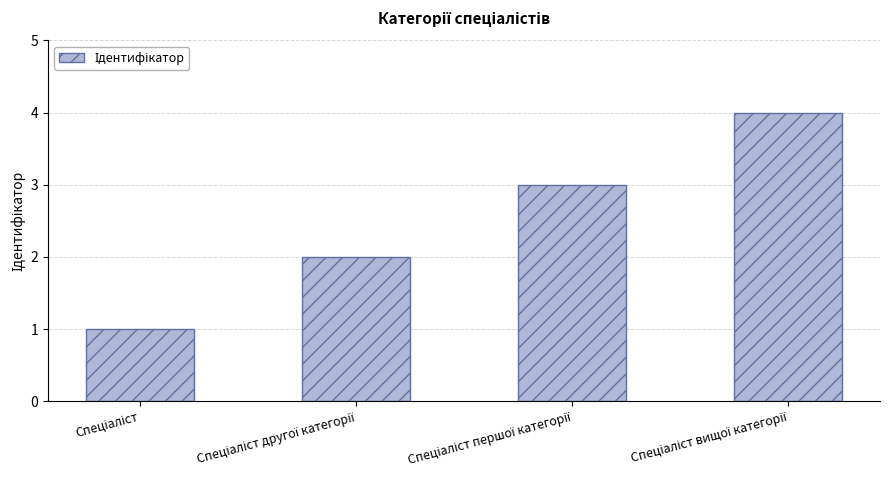

What is the greatest value displayed?

4